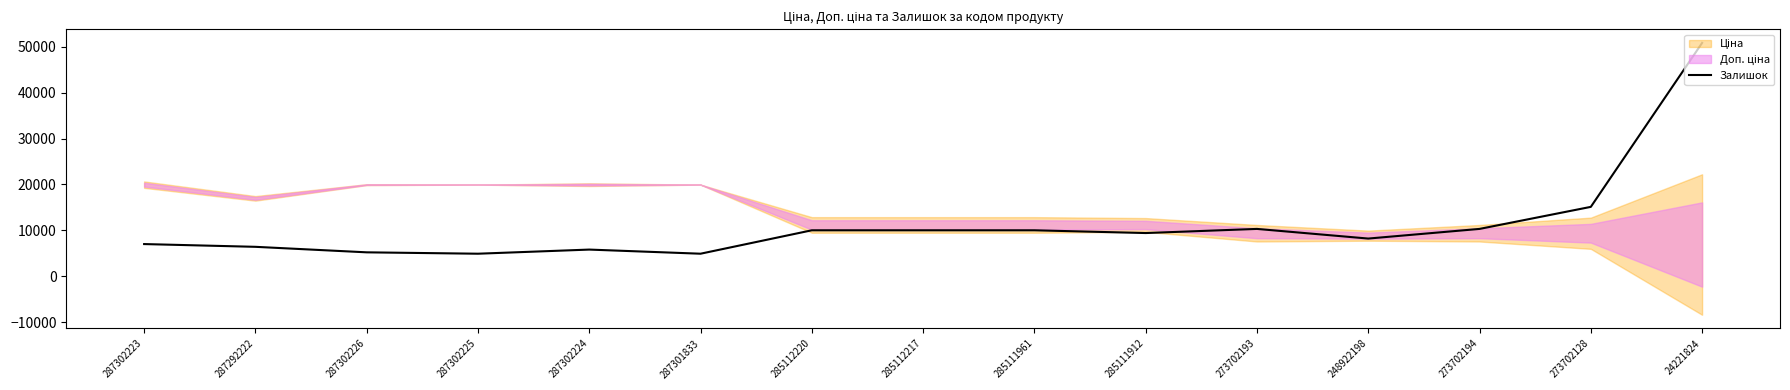

Reading right to left, what are all the values shown in this chart?

50825.7	15125.7	10325.7	8225.7	10325.7	9425.7	10025.7	10025.7	10025.7	4925.7	5825.7	4925.7	5225.7	6425.7	7025.7